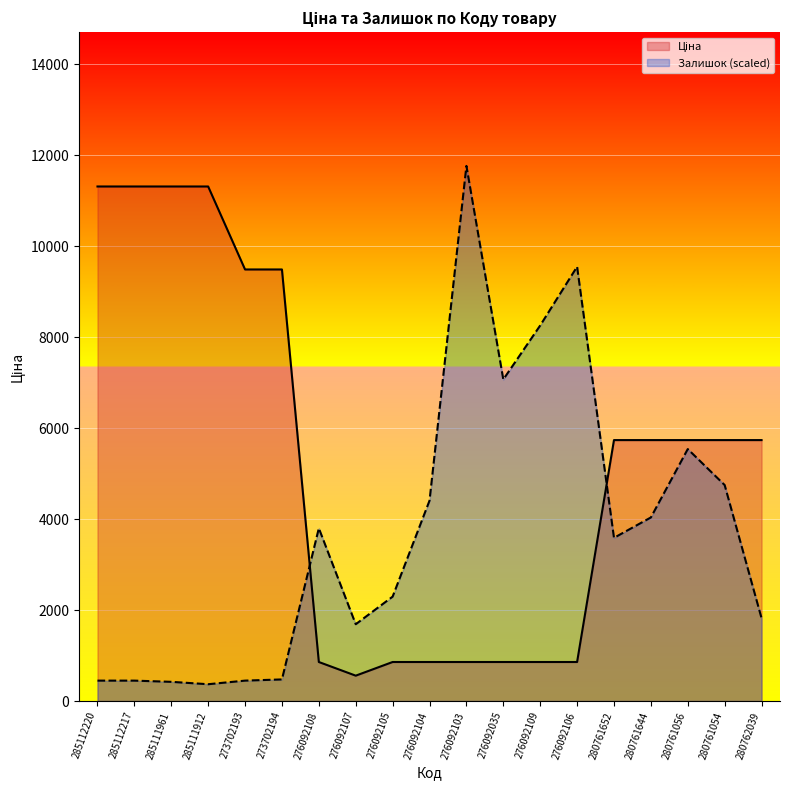

Between 276092103 and 280761644, which series saw the biggest shift?

Залишок (scaled)